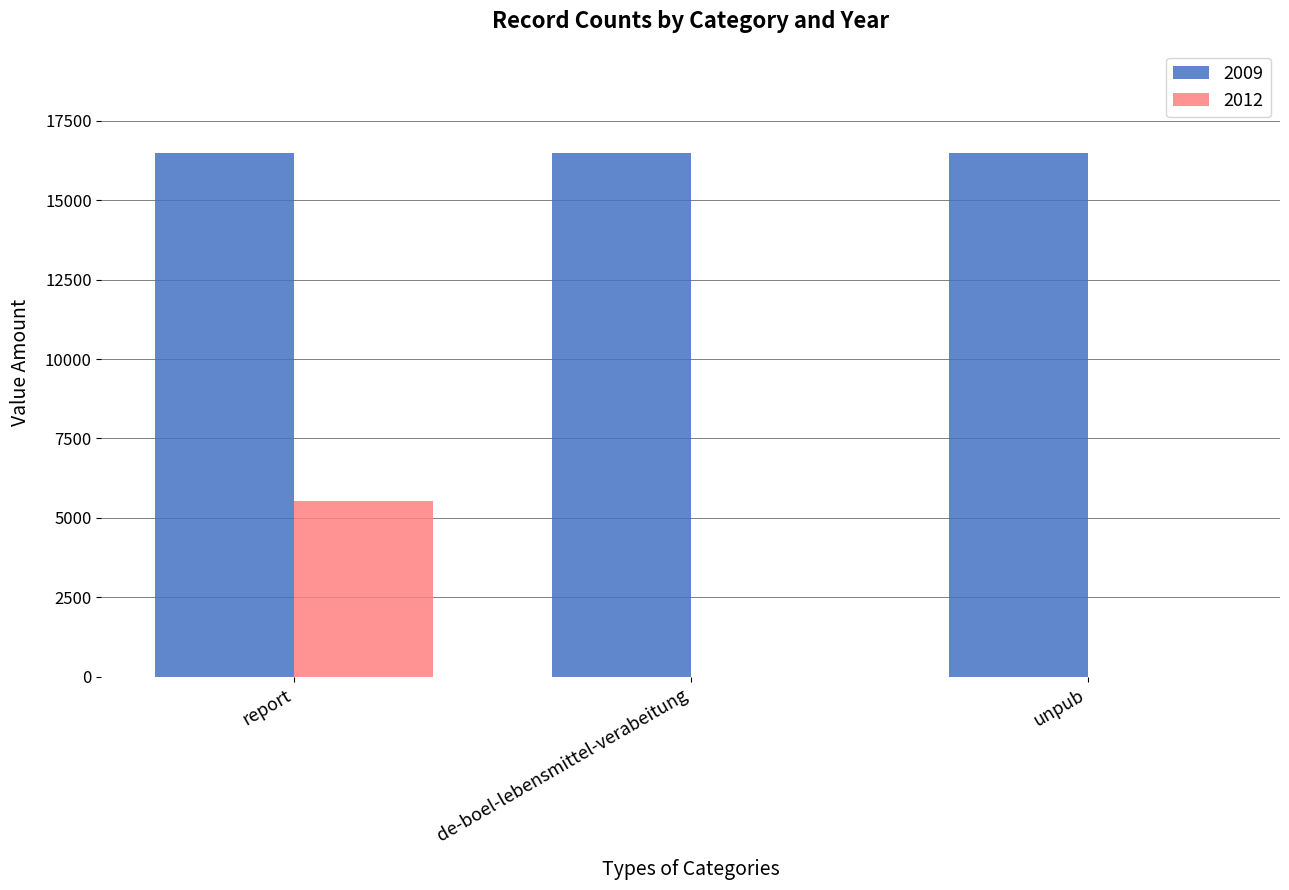

Between report and unpub, which series saw the biggest shift?

2012